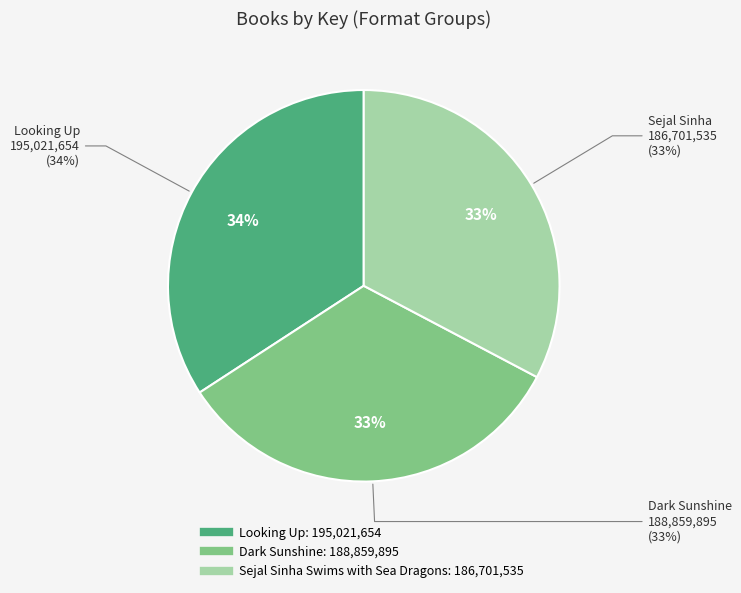

To the nearest percent, what percentage of the pie is Dark Sunshine
(9781665916394)?

33%